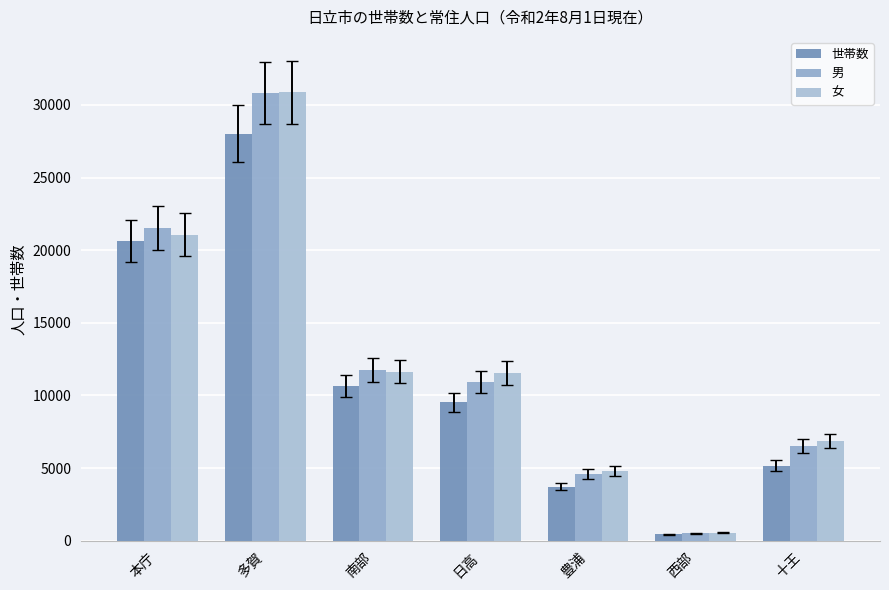

Reading left to right, extract all data points from this chart.

世帯数: 20622	28024	10653	9519	3730	460	5179
男: 21534	30829	11779	10914	4591	524	6514
女: 21069	30870	11640	11555	4802	552	6874